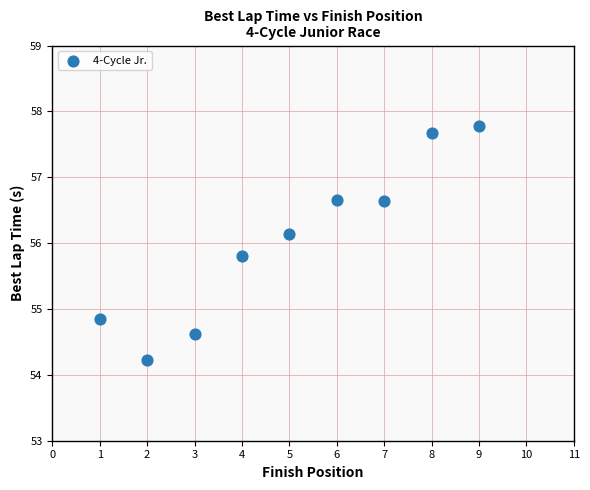

What is the range of X values (max minus min)?

8.0